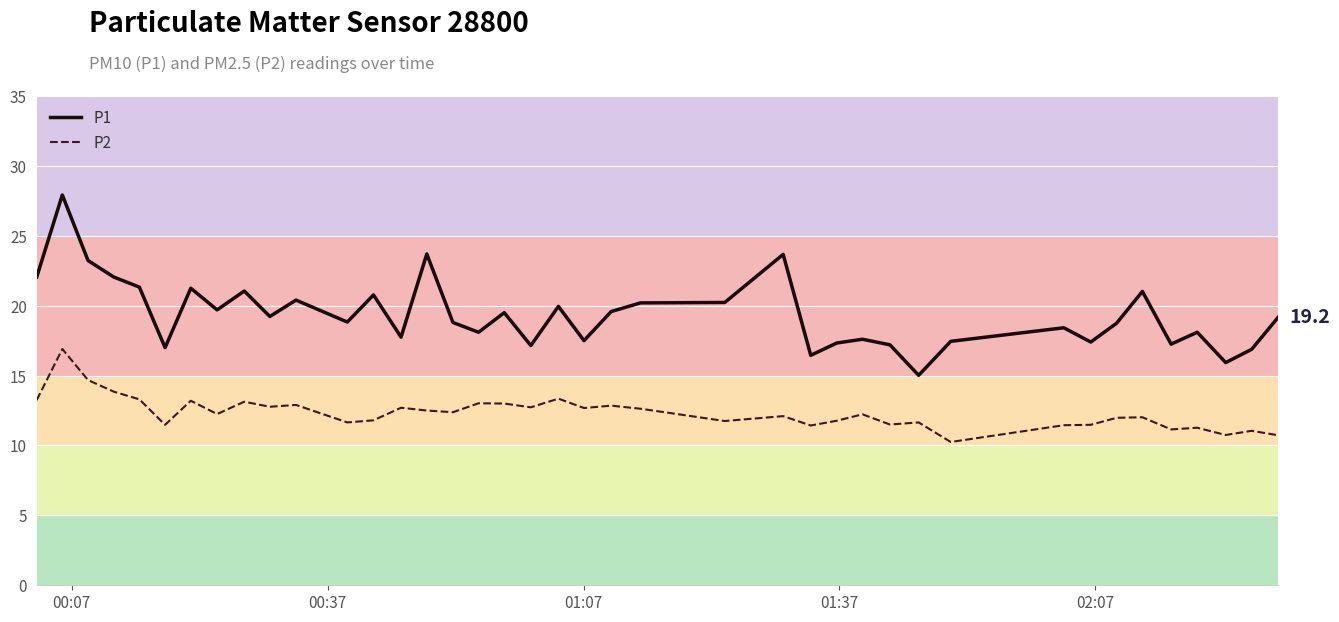

List the series in order of their overall mean, highest first.

P1, P2